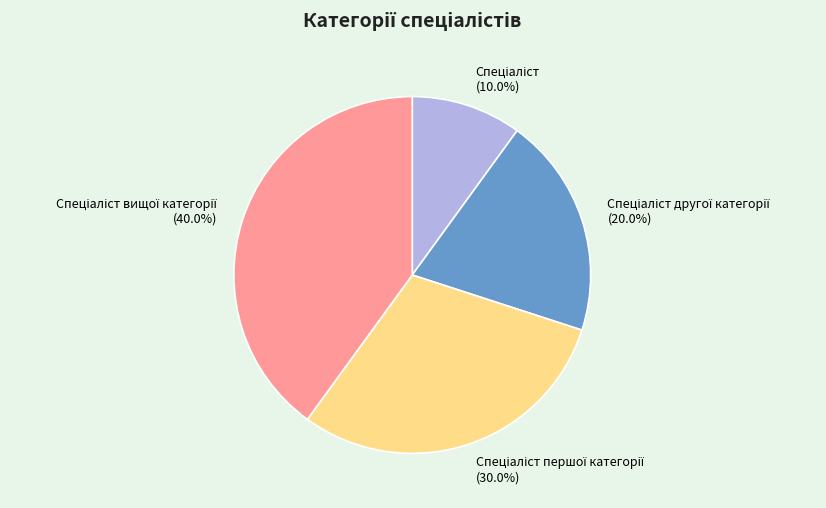

Count the number of slices in the pie.

4